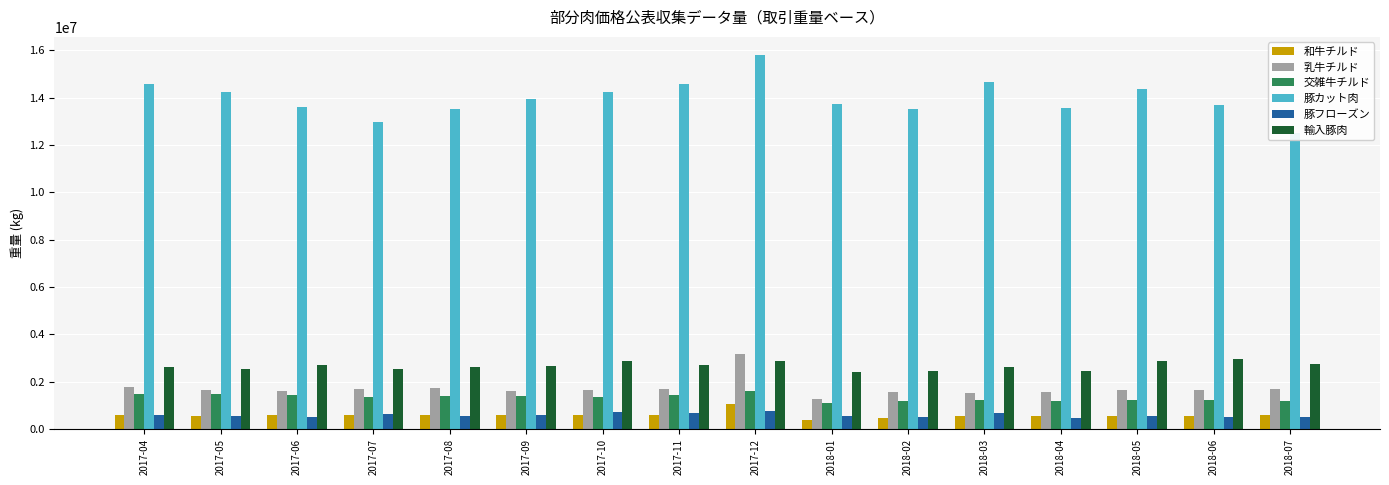

Is the value of 輸入豚肉 at 2018-03 greater than the value of 豚フローズン at 2018-04?

Yes